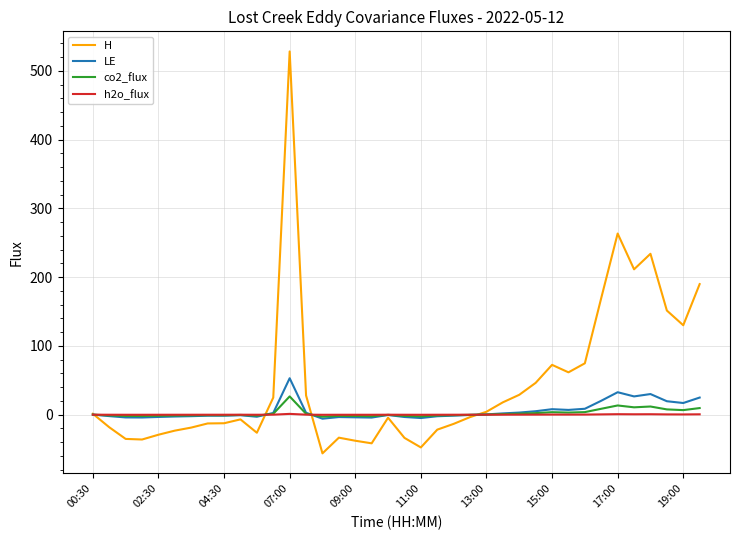

Which series has the largest total across all categories?

H